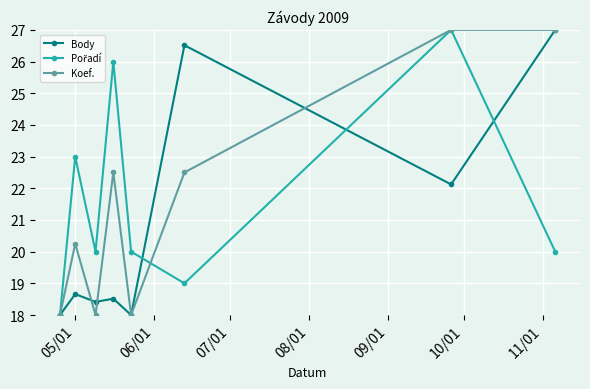

At how many categories does at least one series exceed 25?

4